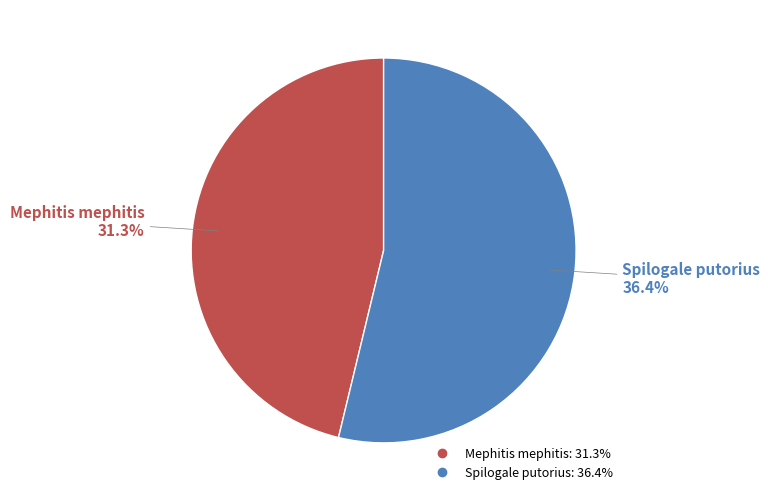

What percentage is the Spilogale putorius slice, to the nearest percent?

54%